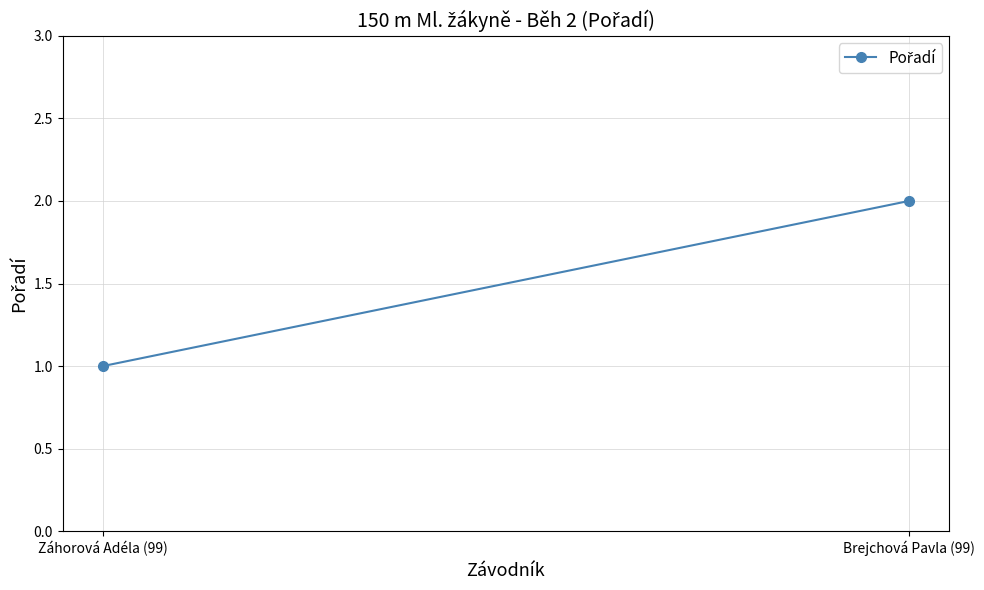

Count the number of categories in the chart.

2